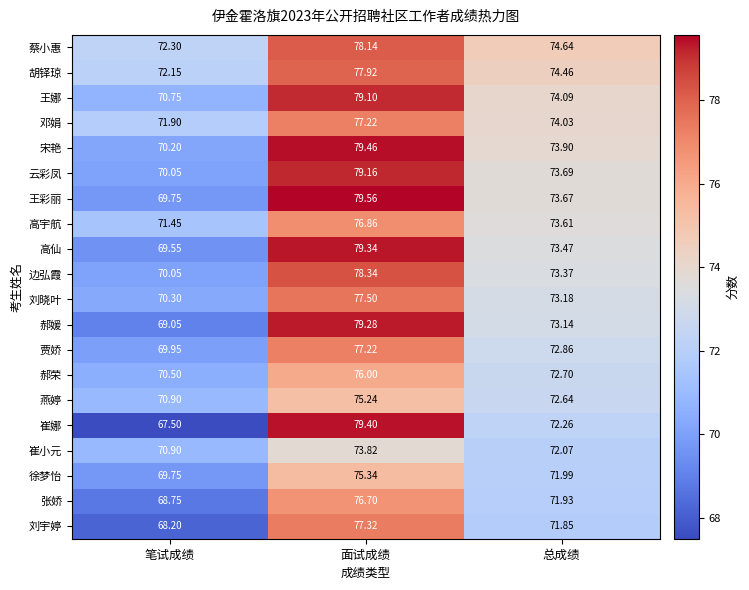

How many data points in 徐梦怡 are above 71?

2